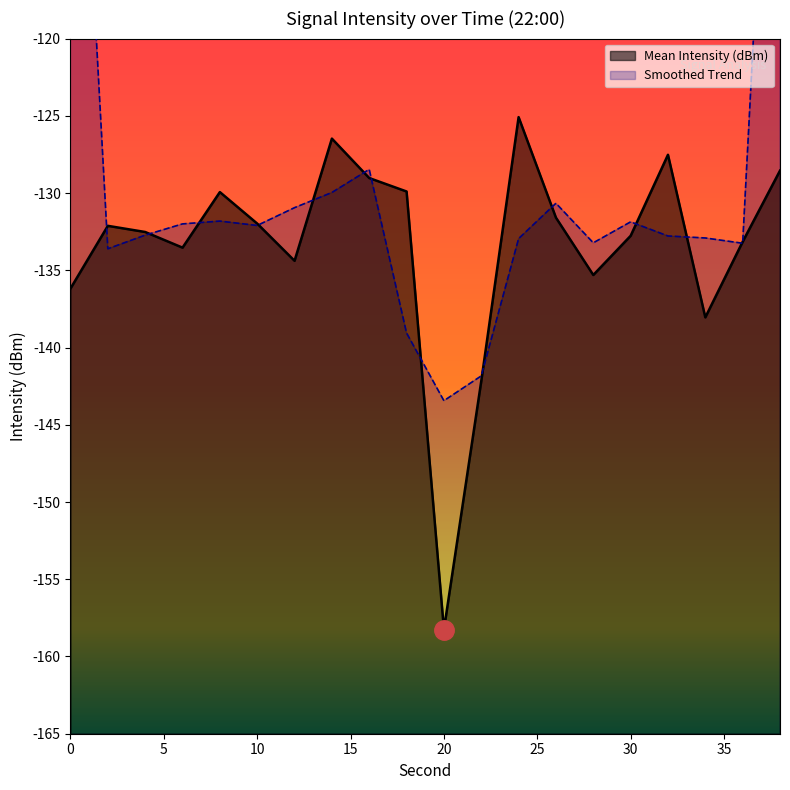

How many values are below -132?

11